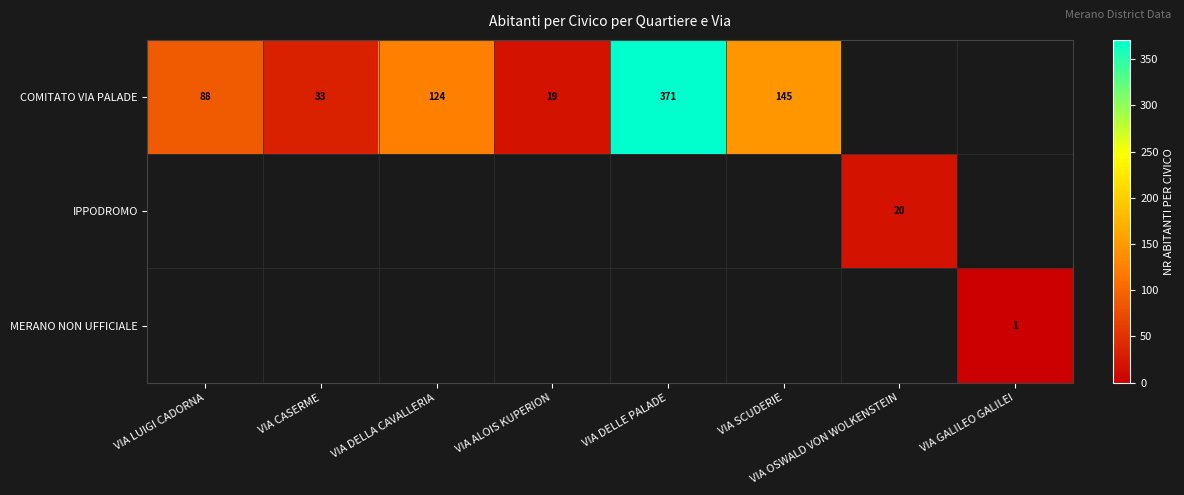

Is the value of MERANO NON UFFICIALE at VIA GALILEO GALILEI greater than the value of COMITATO VIA PALADE at VIA DELLA CAVALLERIA?

No